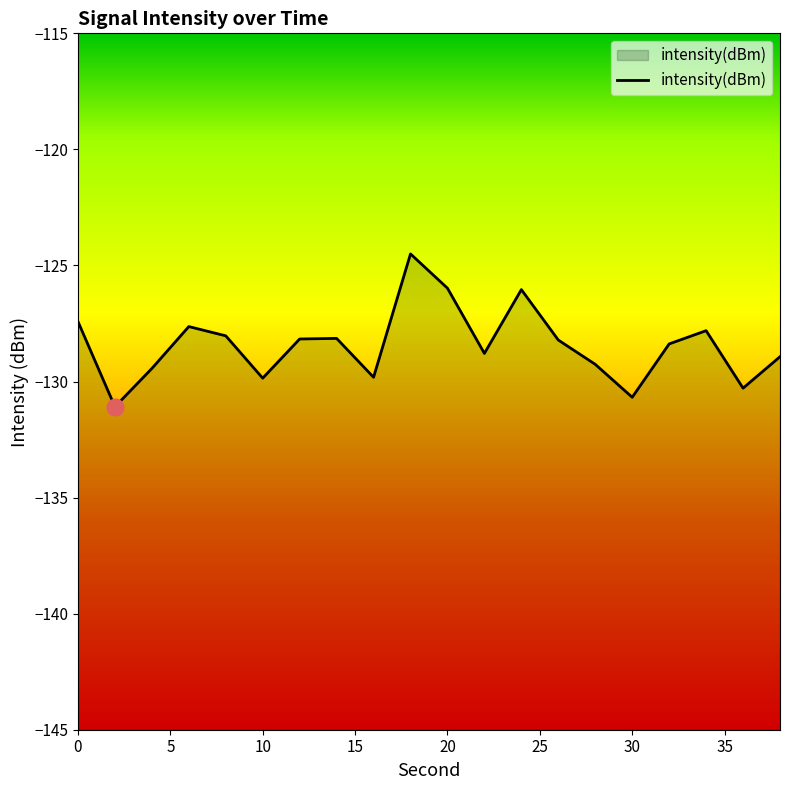

What is the sum of all values?

-2568.5